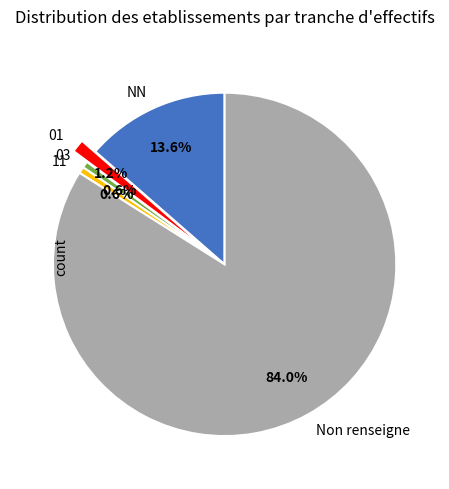

How many segments does this pie chart have?

5